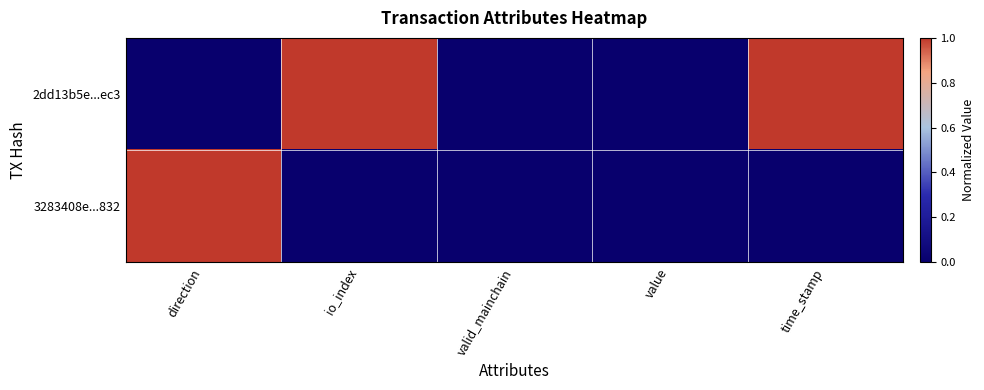

Which series has the largest total across all categories?

2dd13b5e...ec3